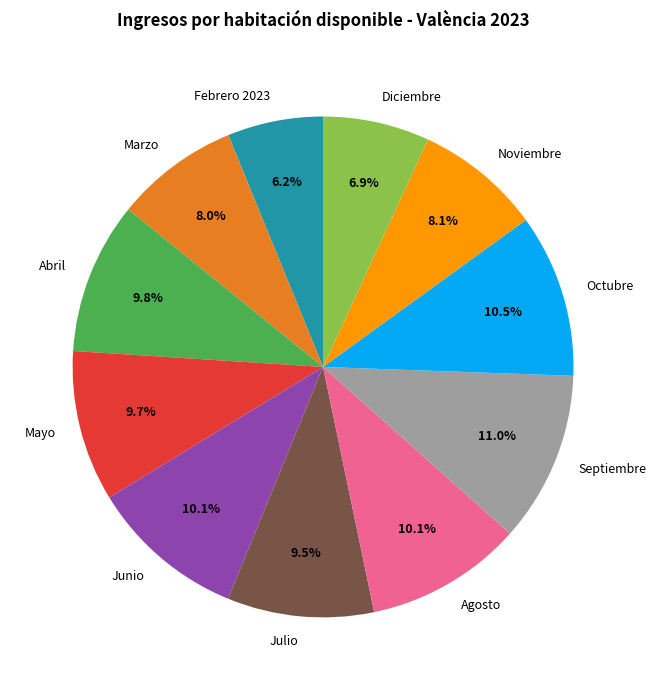

What is the ratio of the value at Mayo to the value at Marzo?

1.2